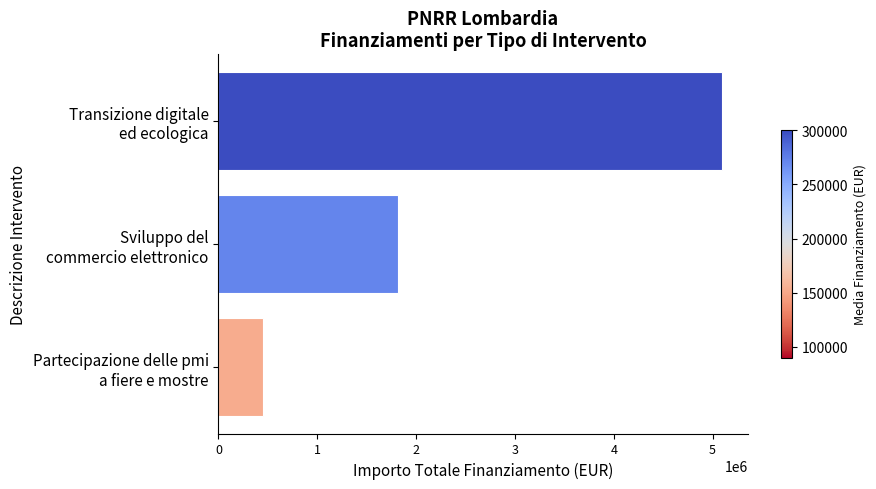

Does the chart contain stacked bars?

No